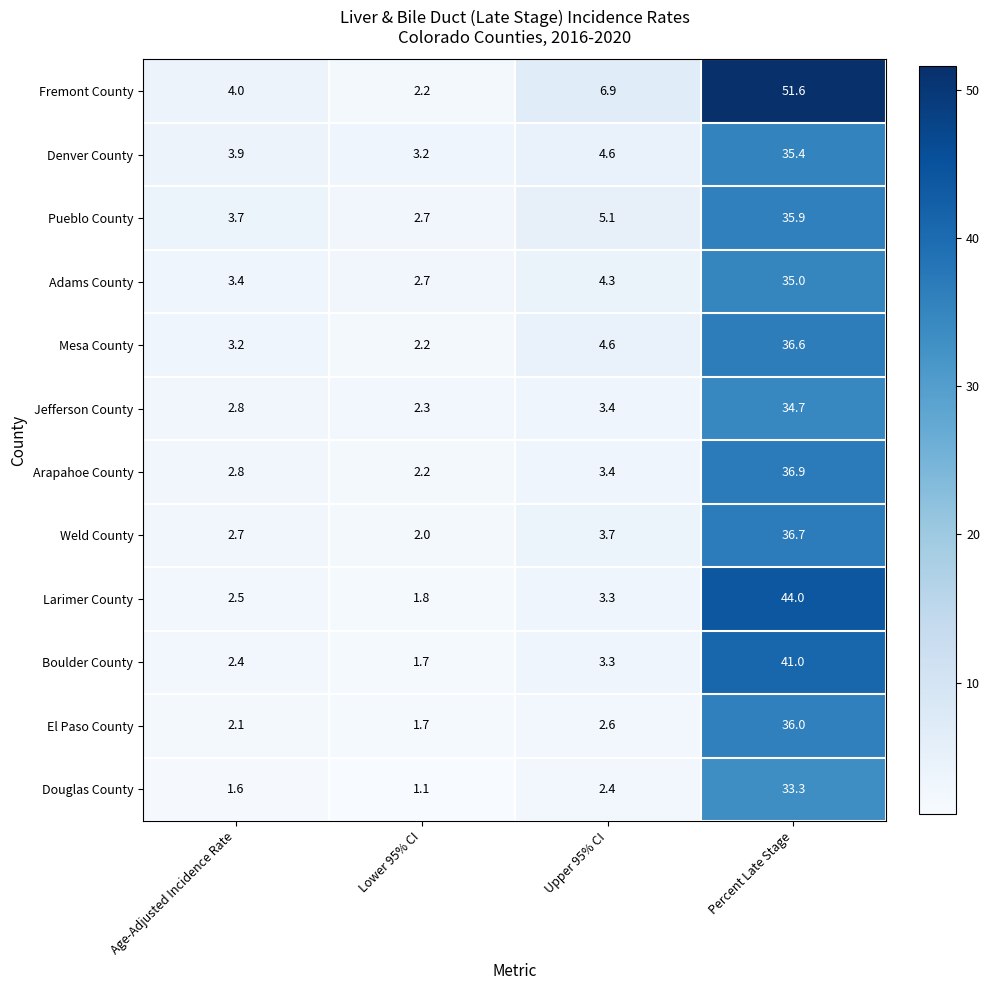

Which series has the widest spread of values?

Fremont County